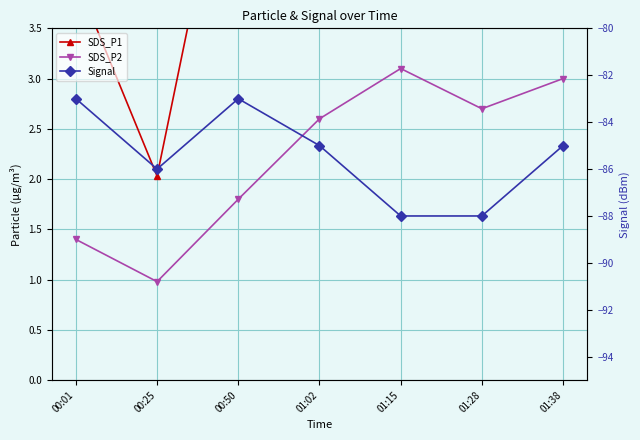

What is the label of the 7th point from the left?

01:38